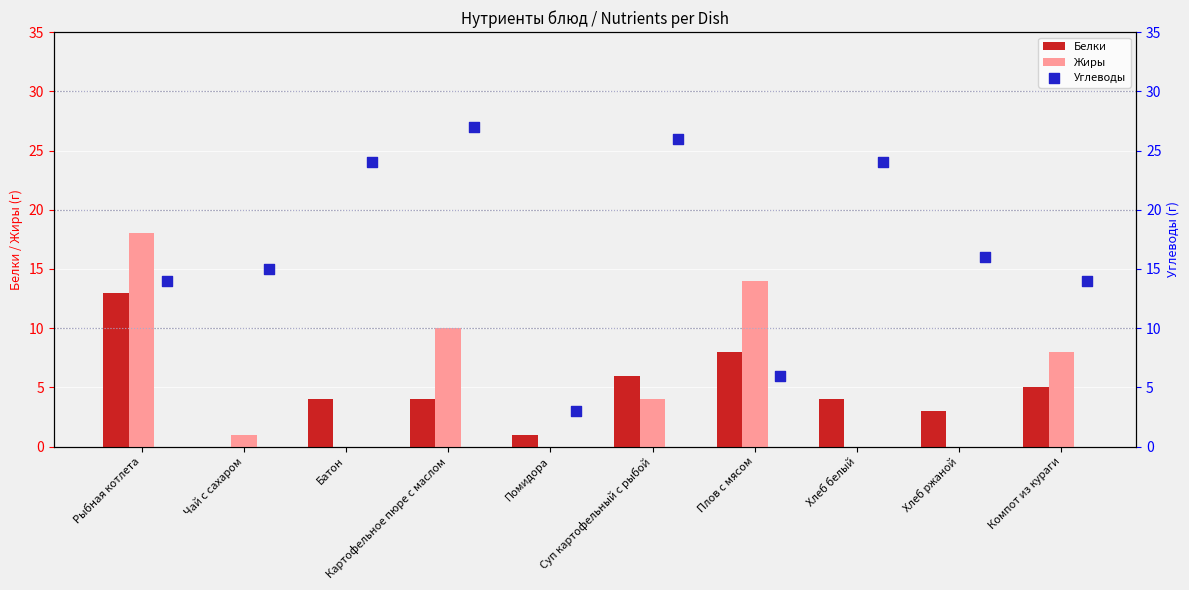

What are all the series names shown in the legend?

Белки, Жиры, Углеводы